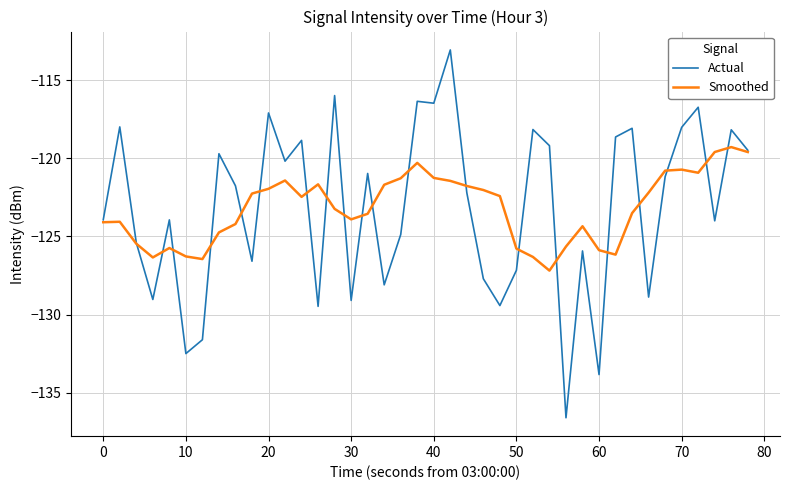

True or false: Actual has more than 1 interior local peaks.

True